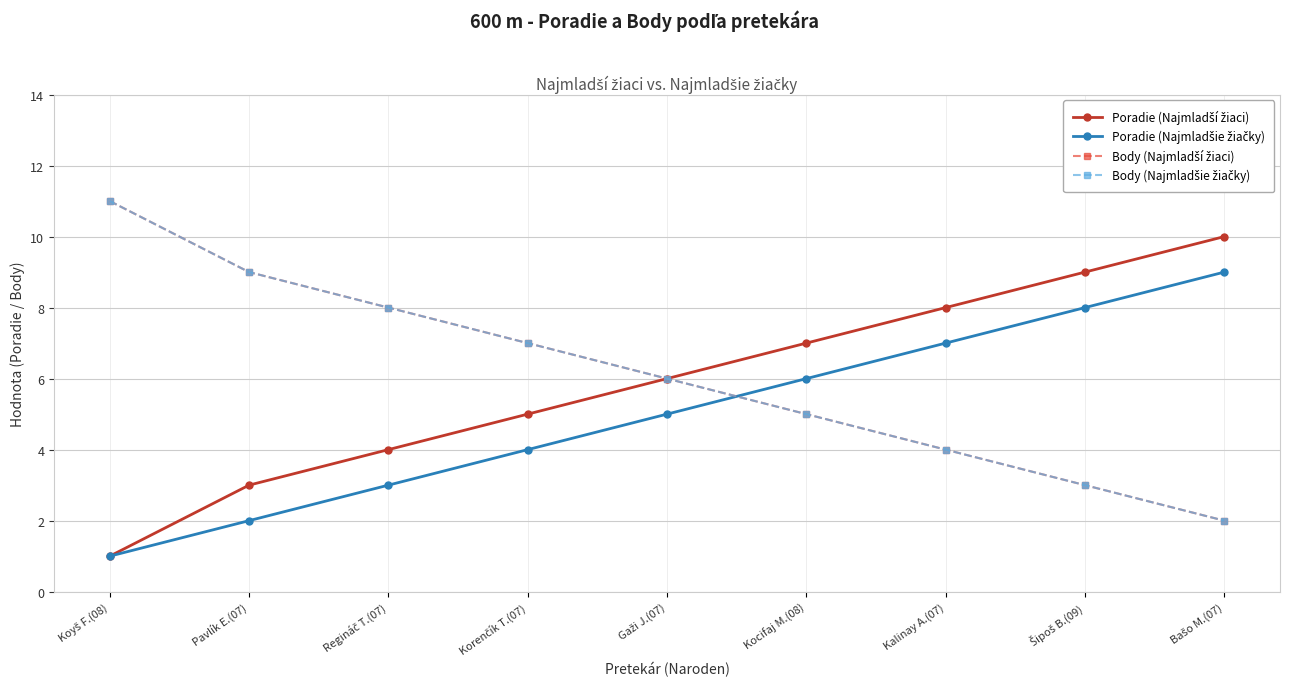

Is this an area chart (filled region under the line)?

No